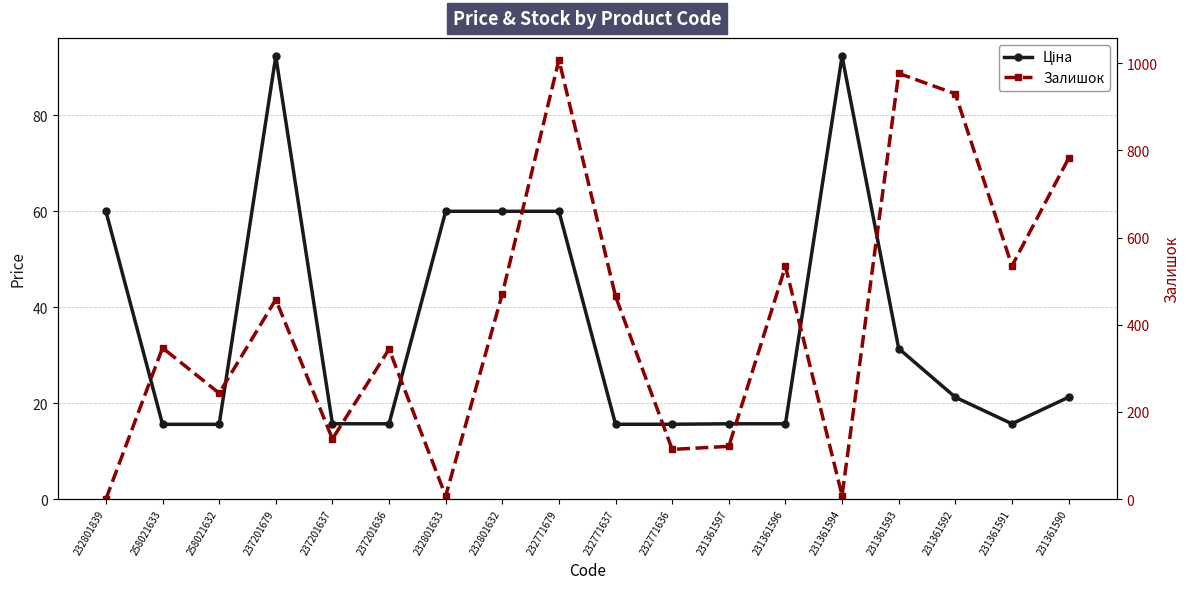

Reading left to right, list all the values displayed in this chart.

Ціна: 232801839=60.0	258021633=15.6	258021632=15.6	237201679=92.3	237201637=15.7	237201636=15.7	232801633=60.0	232801632=60.0	232771679=60.0	232771637=15.6	232771636=15.6	231361597=15.7	231361596=15.7	231361594=92.3	231361593=31.4	231361592=21.2	231361591=15.7	231361590=21.2
Залишок: 232801839=0.0	258021633=347.0	258021632=243.0	237201679=458.0	237201637=138.0	237201636=344.0	232801633=7.0	232801632=471.0	232771679=1008.0	232771637=465.0	232771636=114.0	231361597=121.0	231361596=534.0	231361594=8.0	231361593=977.0	231361592=930.0	231361591=535.0	231361590=782.0